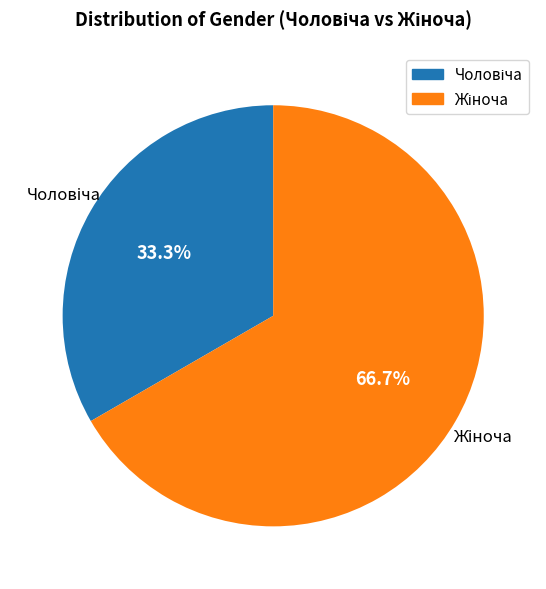

How many segments does this pie chart have?

2